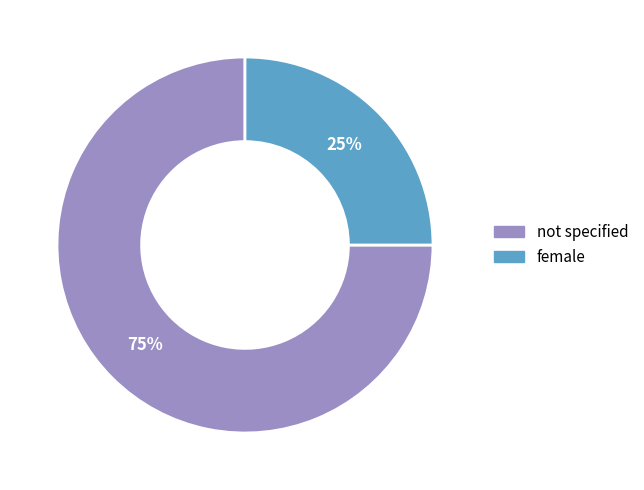

The female slice represents 12% of the pie. True or false?

False